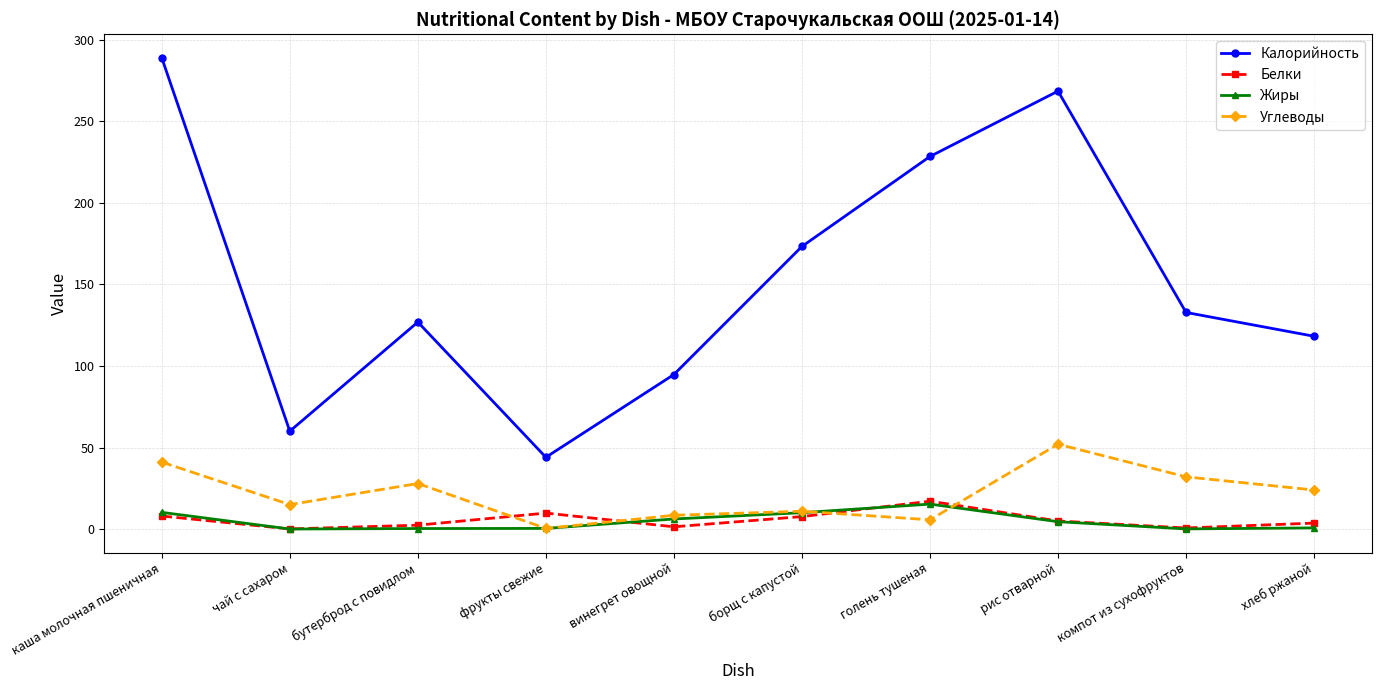

What is the difference between the Жиры values at чай с сахаром and хлеб ржаной?

0.7